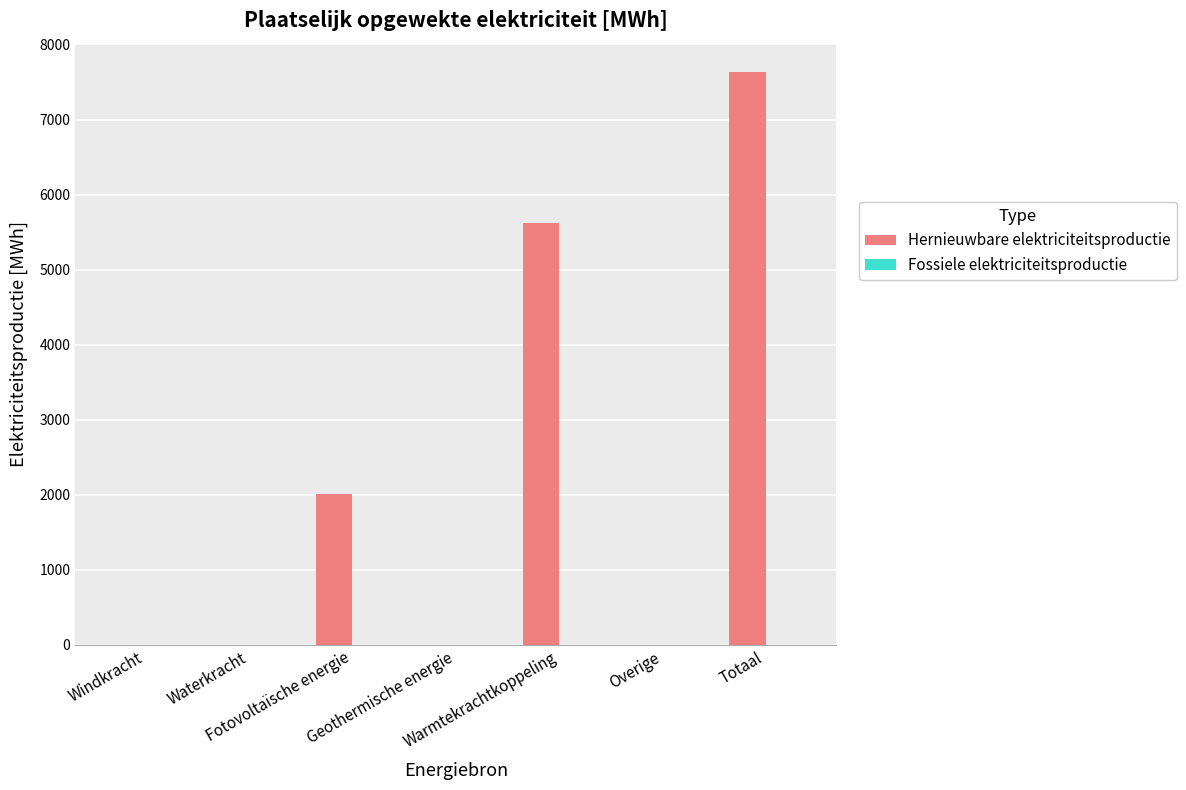

What is the maximum value shown in the chart?

7629.5